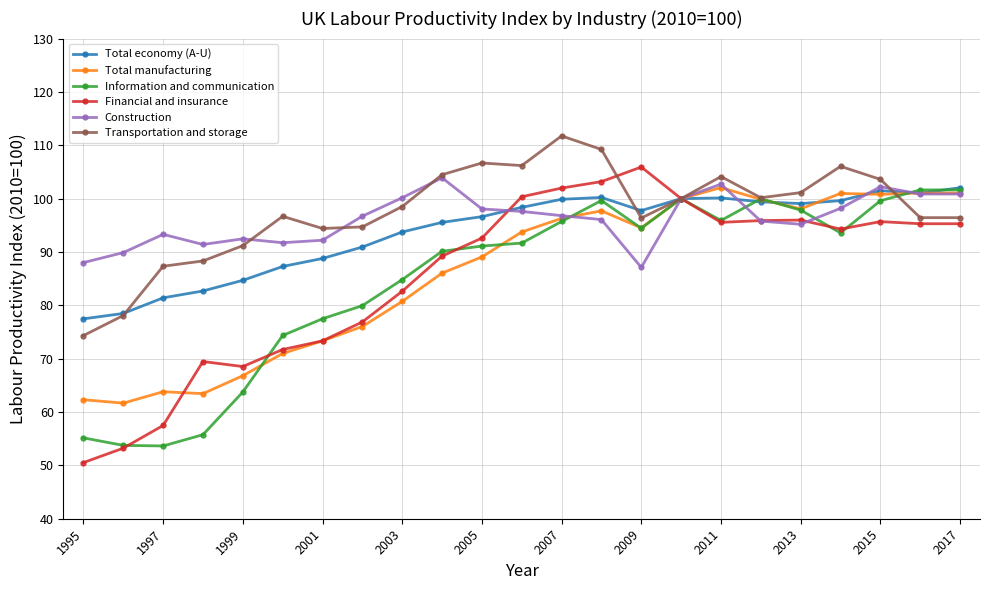

What is the highest value of the Total economy (A-U) series?

102.0